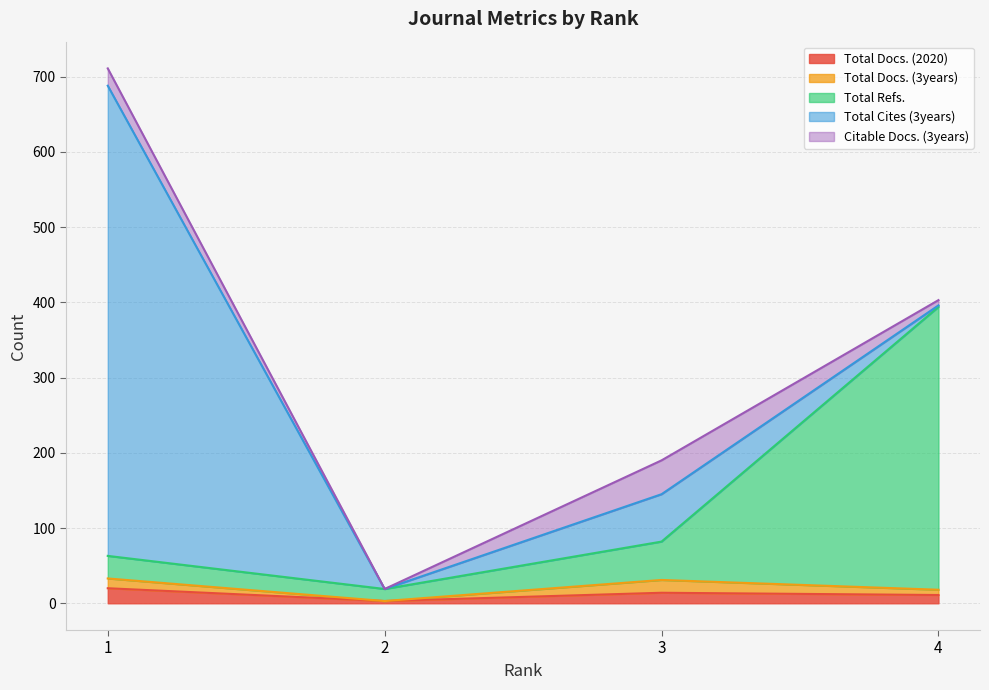

Rank the series by their maximum value, from highest to lowest.

Total Cites (3years), Total Refs., Citable Docs. (3years), Total Docs. (2020), Total Docs. (3years)